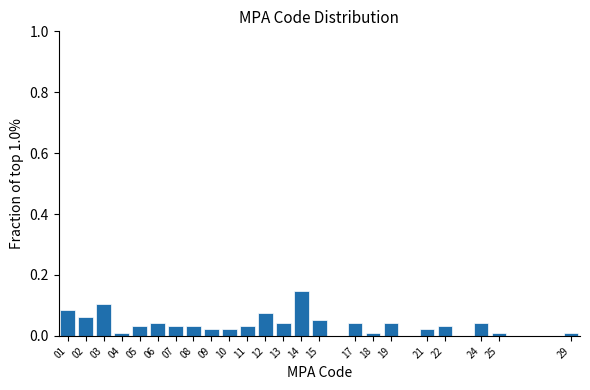

Reading left to right, transcribe this chart: for each bar, give the range it covers on the x-axis and its height. The values are not printed on the chart, so give them approximately, as read against the axis.

0.5 to 1.5: 0.08
1.5 to 2.5: 0.06
2.5 to 3.5: 0.10
3.5 to 4.5: under 0.02
4.5 to 5.5: 0.04
5.5 to 6.5: 0.04
6.5 to 7.5: 0.04
7.5 to 8.5: 0.04
8.5 to 9.5: 0.02
9.5 to 10.5: 0.02
10.5 to 11.5: 0.04
11.5 to 12.5: 0.08
12.5 to 13.5: 0.04
13.5 to 14.5: 0.14
14.5 to 15.5: 0.06
15.5 to 16.5: 0
16.5 to 17.5: 0.04
17.5 to 18.5: under 0.02
18.5 to 19.5: 0.04
19.5 to 20.5: 0
20.5 to 21.5: 0.02
21.5 to 22.5: 0.04
22.5 to 23.5: 0
23.5 to 24.5: 0.04
24.5 to 25.5: under 0.02
25.5 to 26.5: 0
26.5 to 27.5: 0
27.5 to 28.5: 0
28.5 to 29.5: under 0.02